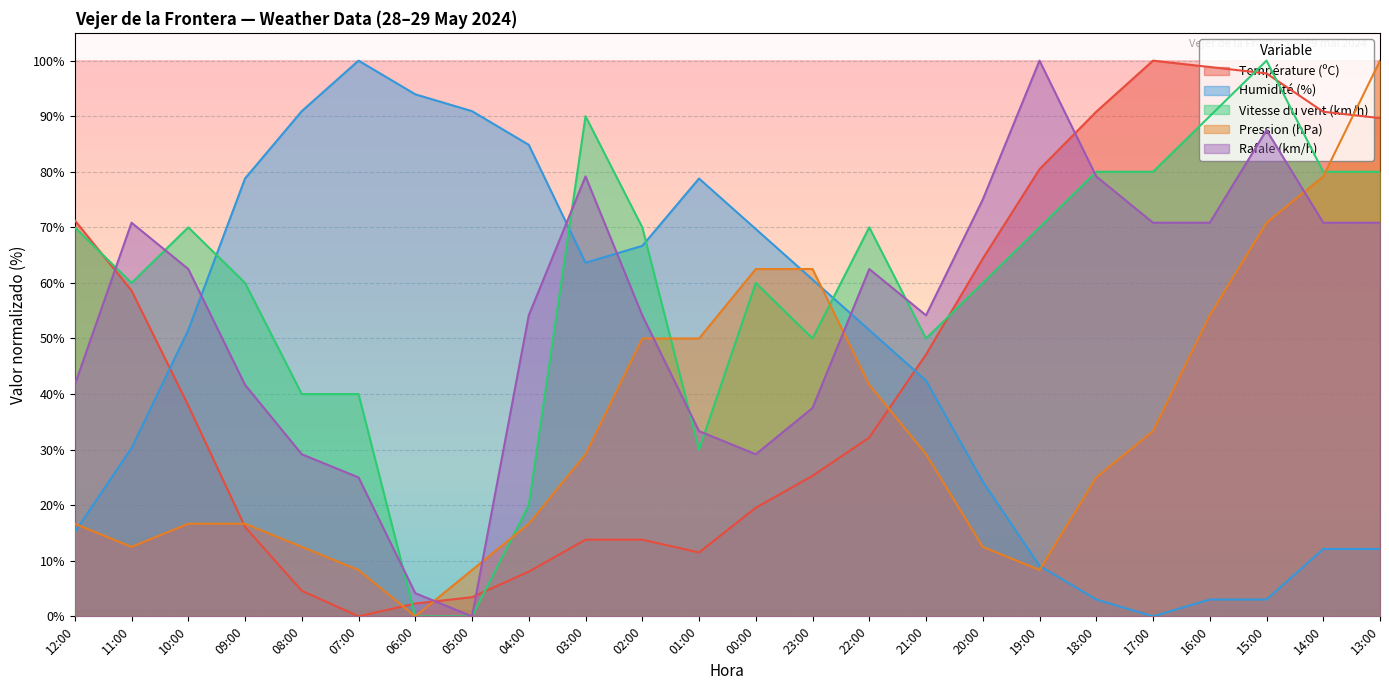

At how many categories does at least one series exceed 73?

16